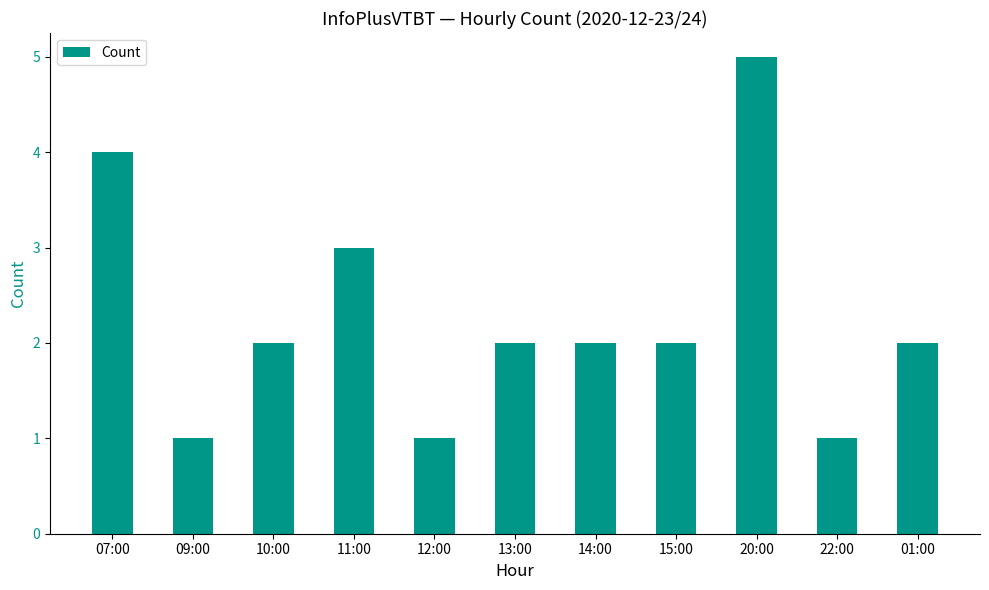

What position from the left is 09:00?

2